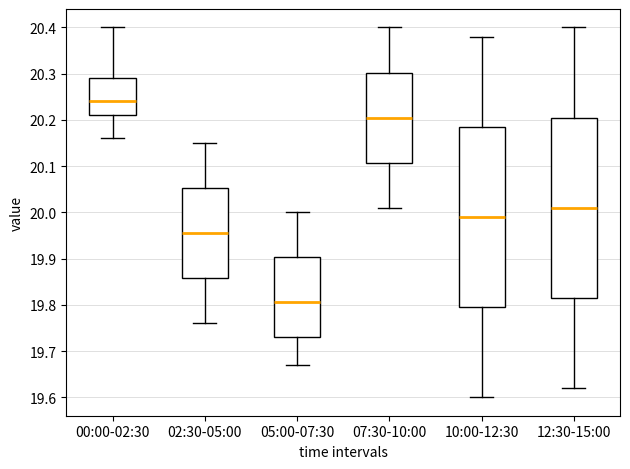

Reading left to right, transcribe this box plot: for each box, give where its median line is, the range the box spans, and where its two whiskers end, as read against the y-axis. The values are not printed on the chart, so give them approximately, as read against the axis.

00:00-02:30: median 20.24, box 20.21 to 20.29, whiskers 20.16 to 20.40
02:30-05:00: median 19.96, box 19.86 to 20.05, whiskers 19.76 to 20.15
05:00-07:30: median 19.81, box 19.73 to 19.90, whiskers 19.67 to 20.00
07:30-10:00: median 20.21, box 20.11 to 20.30, whiskers 20.01 to 20.40
10:00-12:30: median 19.99, box 19.80 to 20.19, whiskers 19.60 to 20.38
12:30-15:00: median 20.01, box 19.82 to 20.21, whiskers 19.62 to 20.40